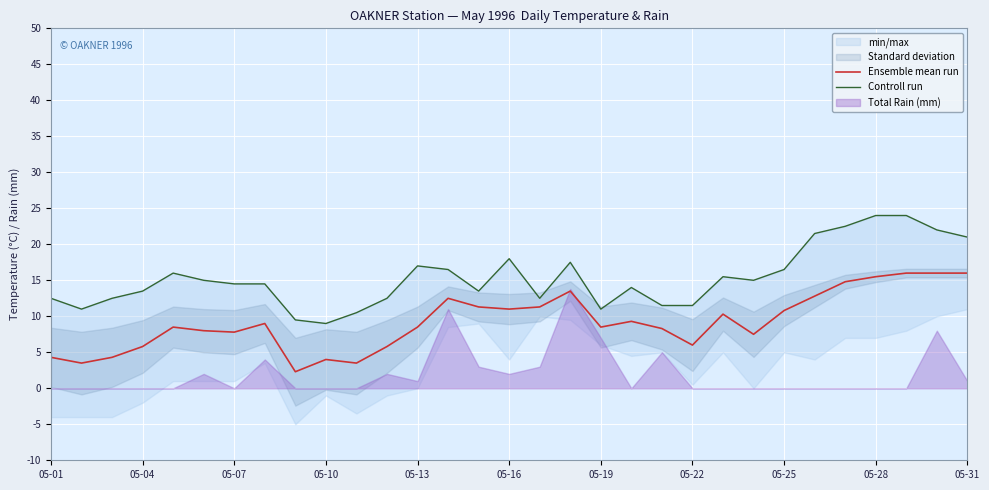

What is the difference between the highest and lowest values at 11?

6.7